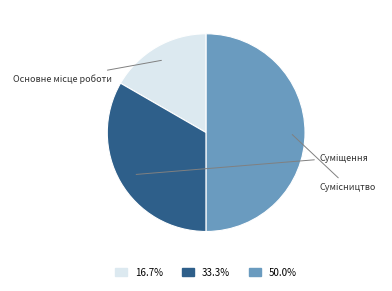

To the nearest percent, what is the difference between the largest and smallest slice percentages?

33%